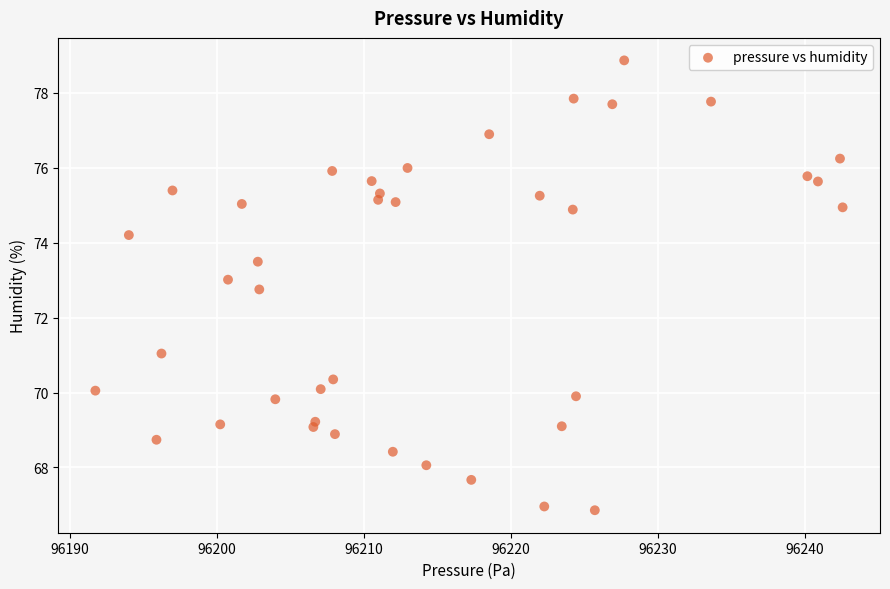

What is the range of Y values (max minus min)?

12.0